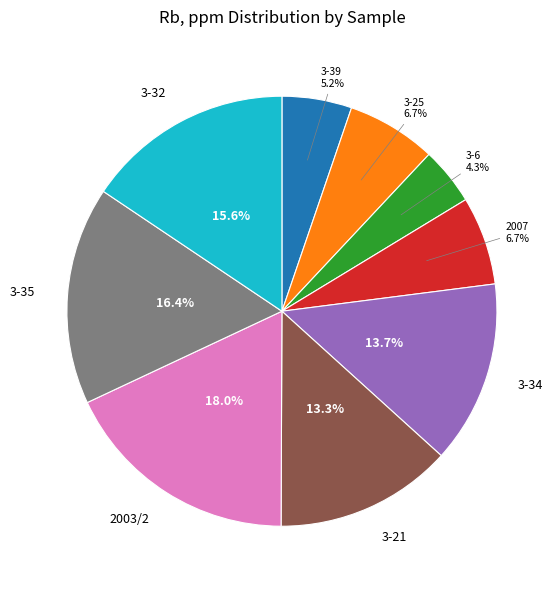

To the nearest percent, what is the average slice percentage?

11%